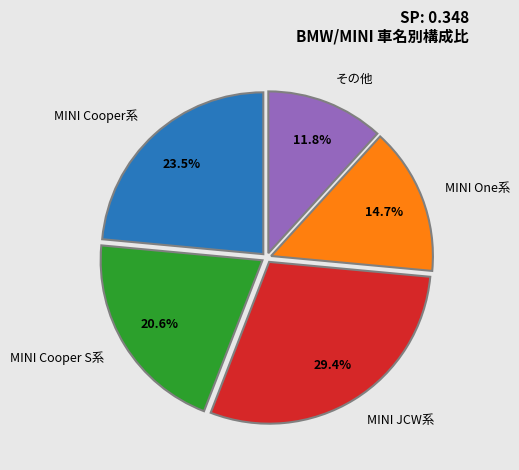

What is the smallest slice in the pie chart?

その他